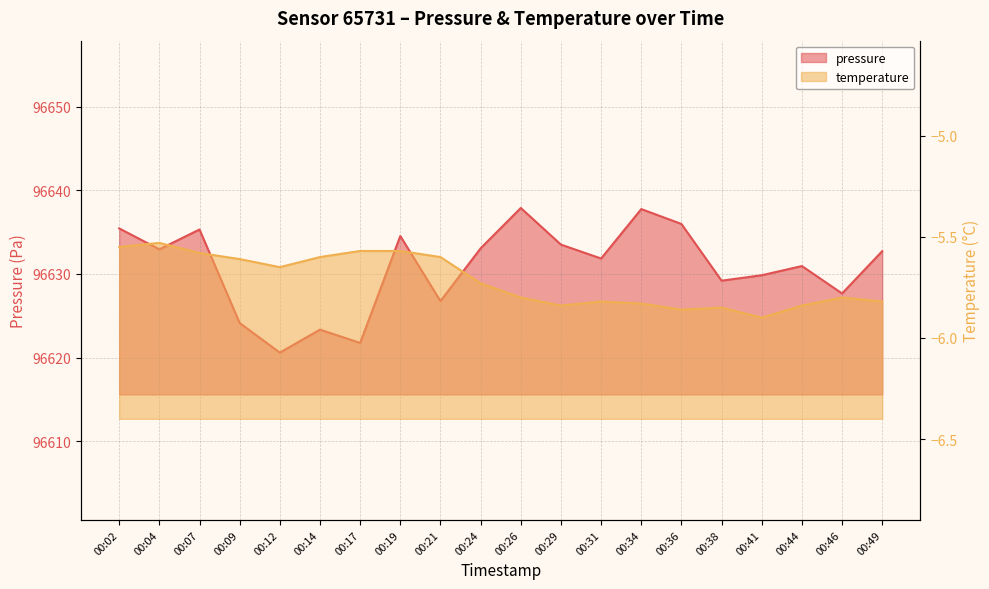

What is the difference between the second highest and second lowest values in the pressure series?

16.0